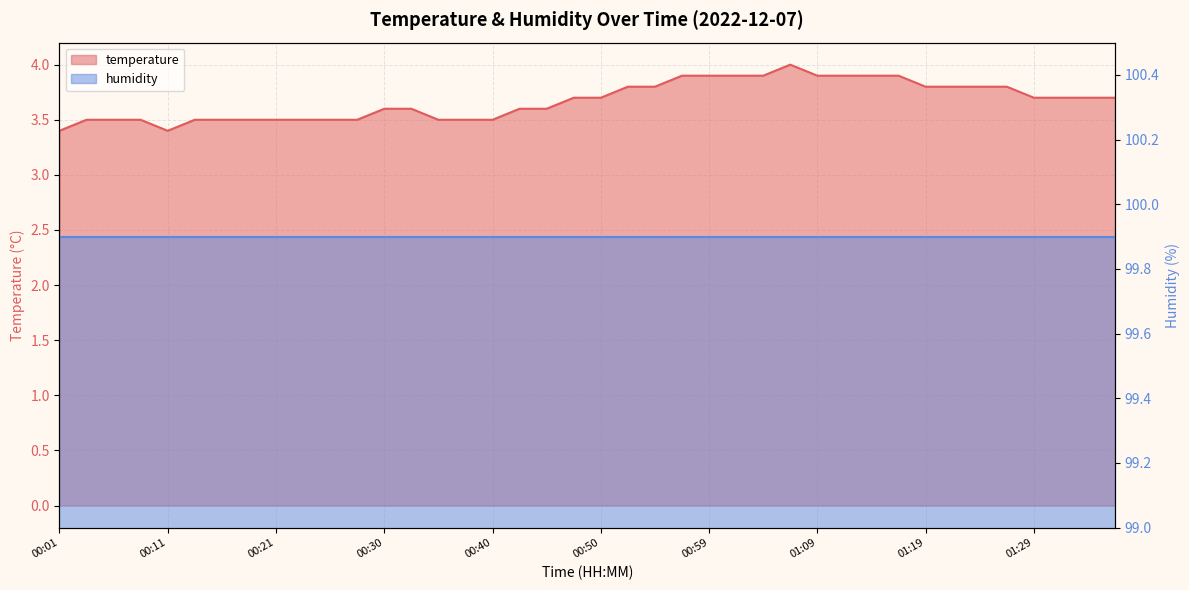

How many values are between 3 and 4?

40